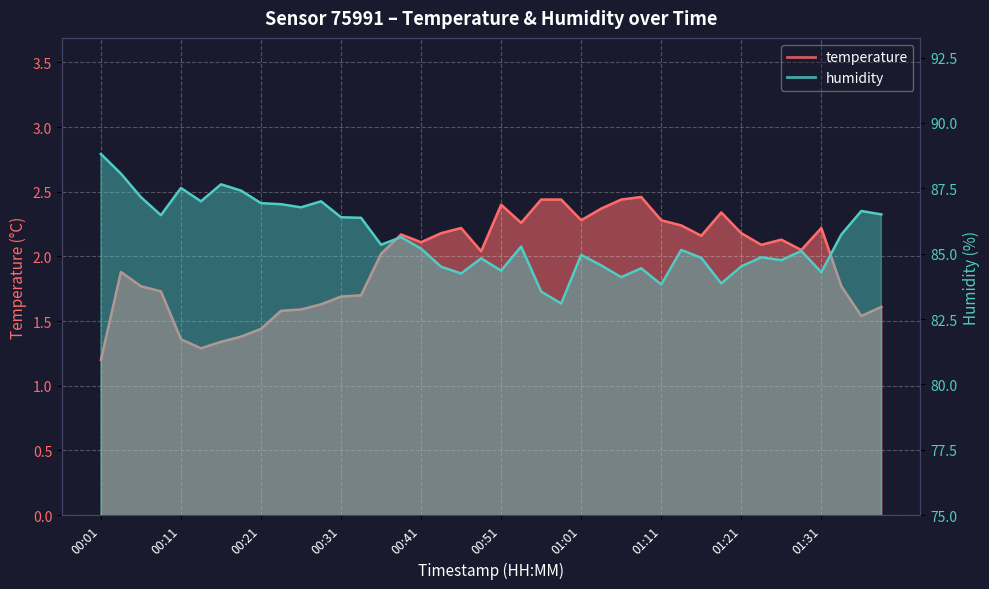

How many categories are shown in the chart?

40